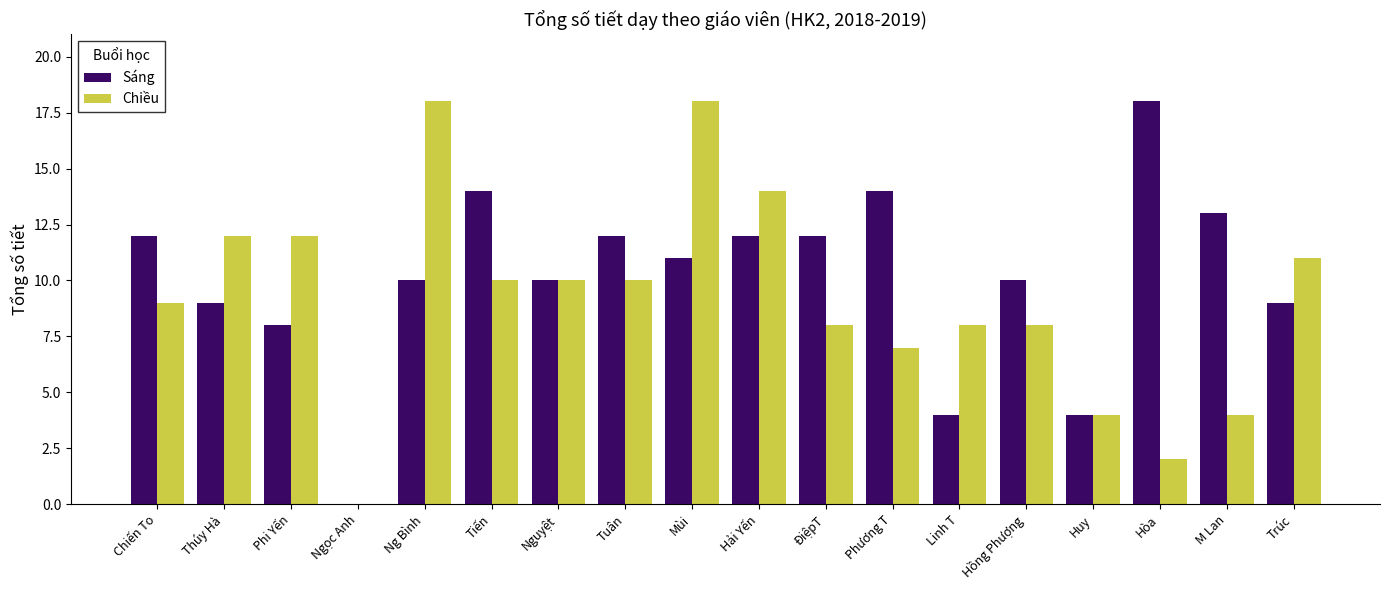

Does the chart contain stacked bars?

No